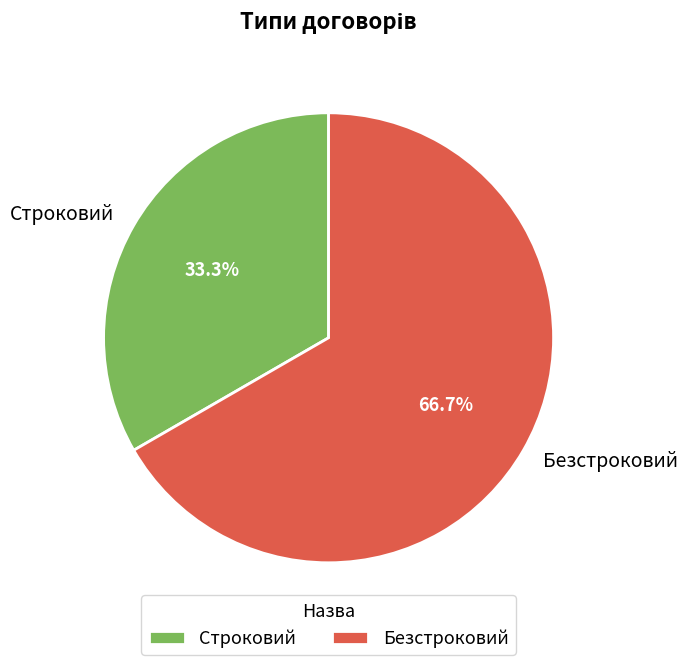

Which slice is the smallest?

Строковий